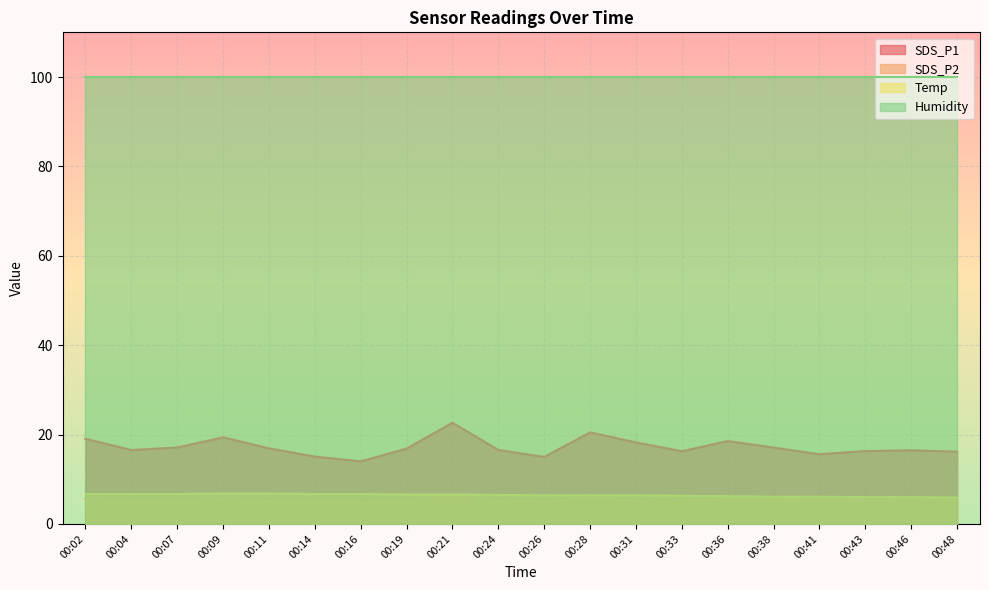

Between 00:46 and 00:36, which is larger?

00:36